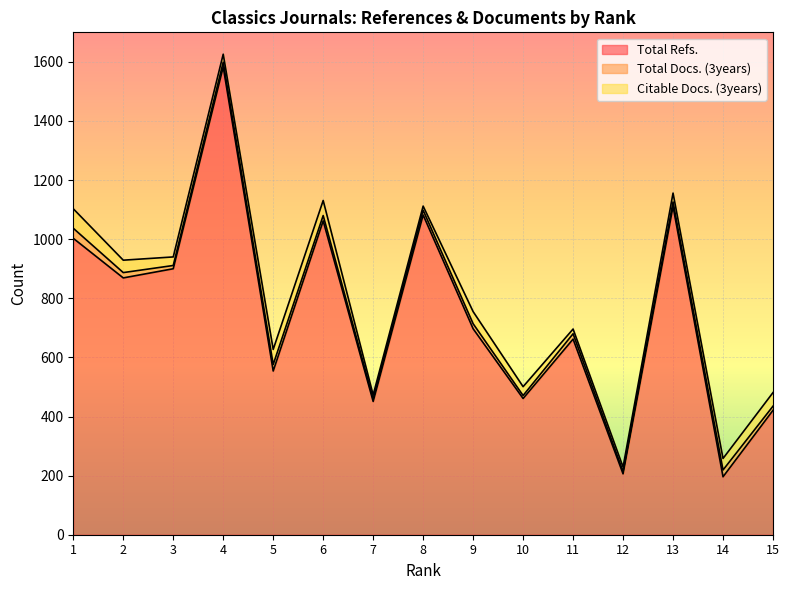

What is the value of the Citable Docs. (3years) point at the 5th from the left?

51